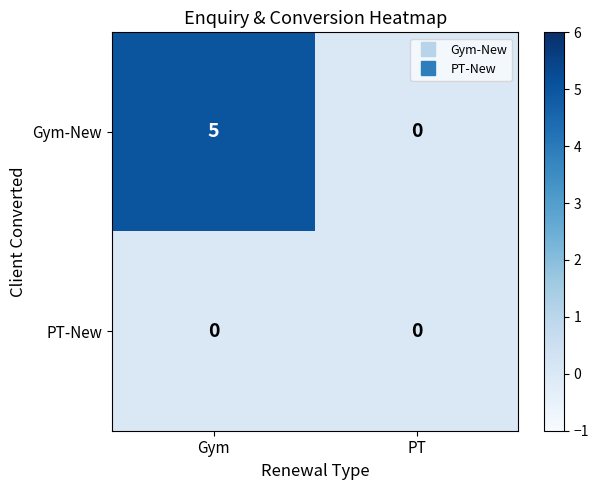

Reading right to left, extract all data points from this chart.

Gym-New: 0	5
PT-New: 0	0